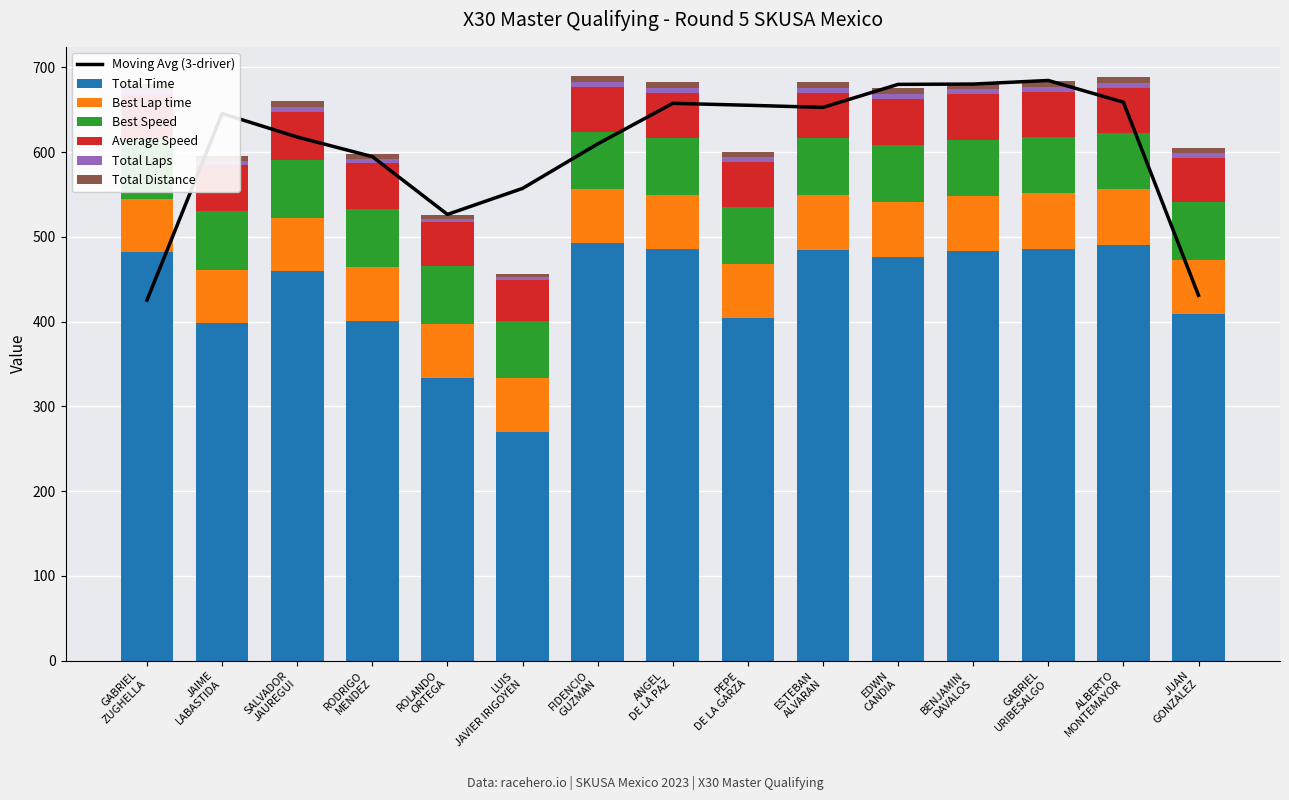

Reading left to right, transcribe all the data shown in this chart.

Total Time: GABRIEL ZUGHELLA=482.1	JAIME LABASTIDA=398.4	SALVADOR JAUREGUI=459.2	RODRIGO MENDEZ=401.1	ROLANDO ORTEGA=333.7	LUIS JAVIER IRIGOYEN=269.6	FIDENCIO GUZMAN=492.3	ANGEL DE LA PAZ=485.0	PEPE DE LA GARZA=403.6	ESTEBAN ALVARAN=484.6	EDWN CANDIA=476.5	BENJAMIN DAVALOS=482.7	GABRIEL URIBESALGO=485.9	ALBERTO MONTEMAYOR=490.8	JUAN GONZALEZ=409.0
Best Lap time: GABRIEL ZUGHELLA=62.7	JAIME LABASTIDA=62.9	SALVADOR JAUREGUI=63.2	RODRIGO MENDEZ=63.5	ROLANDO ORTEGA=63.6	LUIS JAVIER IRIGOYEN=63.6	FIDENCIO GUZMAN=63.8	ANGEL DE LA PAZ=64.3	PEPE DE LA GARZA=64.3	ESTEBAN ALVARAN=64.4	EDWN CANDIA=64.9	BENJAMIN DAVALOS=65.2	GABRIEL URIBESALGO=65.6	ALBERTO MONTEMAYOR=65.8	JUAN GONZALEZ=63.4
Best Speed: GABRIEL ZUGHELLA=68.9	JAIME LABASTIDA=68.6	SALVADOR JAUREGUI=68.3	RODRIGO MENDEZ=68.0	ROLANDO ORTEGA=67.9	LUIS JAVIER IRIGOYEN=67.9	FIDENCIO GUZMAN=67.7	ANGEL DE LA PAZ=67.2	PEPE DE LA GARZA=67.1	ESTEBAN ALVARAN=67.1	EDWN CANDIA=66.5	BENJAMIN DAVALOS=66.3	GABRIEL URIBESALGO=65.9	ALBERTO MONTEMAYOR=65.6	JUAN GONZALEZ=68.1
Average Speed: GABRIEL ZUGHELLA=53.8	JAIME LABASTIDA=54.2	SALVADOR JAUREGUI=56.5	RODRIGO MENDEZ=53.8	ROLANDO ORTEGA=51.8	LUIS JAVIER IRIGOYEN=48.1	FIDENCIO GUZMAN=52.7	ANGEL DE LA PAZ=53.4	PEPE DE LA GARZA=53.5	ESTEBAN ALVARAN=53.5	EDWN CANDIA=54.4	BENJAMIN DAVALOS=53.7	GABRIEL URIBESALGO=53.3	ALBERTO MONTEMAYOR=52.8	JUAN GONZALEZ=52.8
Total Laps: GABRIEL ZUGHELLA=7.2	JAIME LABASTIDA=6.0	SALVADOR JAUREGUI=7.2	RODRIGO MENDEZ=6.0	ROLANDO ORTEGA=4.8	LUIS JAVIER IRIGOYEN=3.6	FIDENCIO GUZMAN=7.2	ANGEL DE LA PAZ=7.2	PEPE DE LA GARZA=6.0	ESTEBAN ALVARAN=7.2	EDWN CANDIA=7.2	BENJAMIN DAVALOS=7.2	GABRIEL URIBESALGO=7.2	ALBERTO MONTEMAYOR=7.2	JUAN GONZALEZ=6.0
Total Distance: GABRIEL ZUGHELLA=6.0	JAIME LABASTIDA=5.0	SALVADOR JAUREGUI=6.0	RODRIGO MENDEZ=5.0	ROLANDO ORTEGA=4.0	LUIS JAVIER IRIGOYEN=3.0	FIDENCIO GUZMAN=6.0	ANGEL DE LA PAZ=6.0	PEPE DE LA GARZA=5.0	ESTEBAN ALVARAN=6.0	EDWN CANDIA=6.0	BENJAMIN DAVALOS=6.0	GABRIEL URIBESALGO=6.0	ALBERTO MONTEMAYOR=6.0	JUAN GONZALEZ=5.0